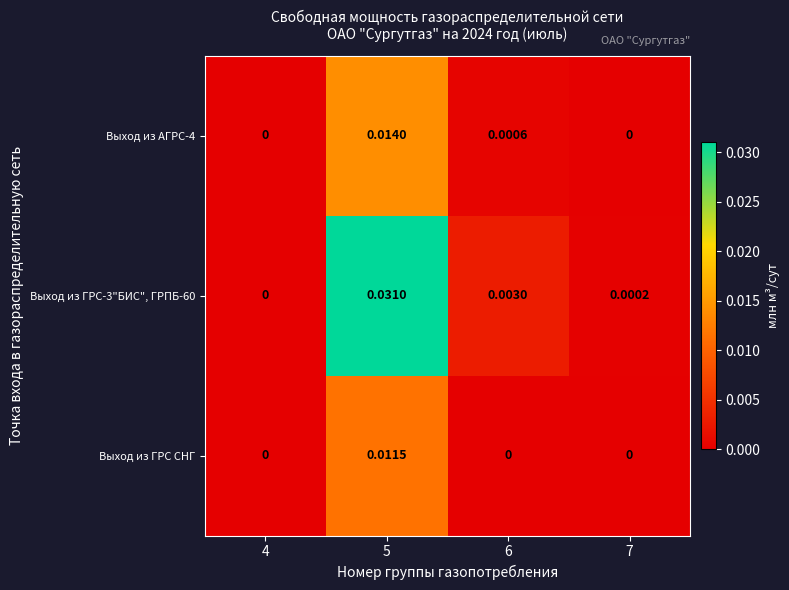

How many distinct data groups are displayed?

3